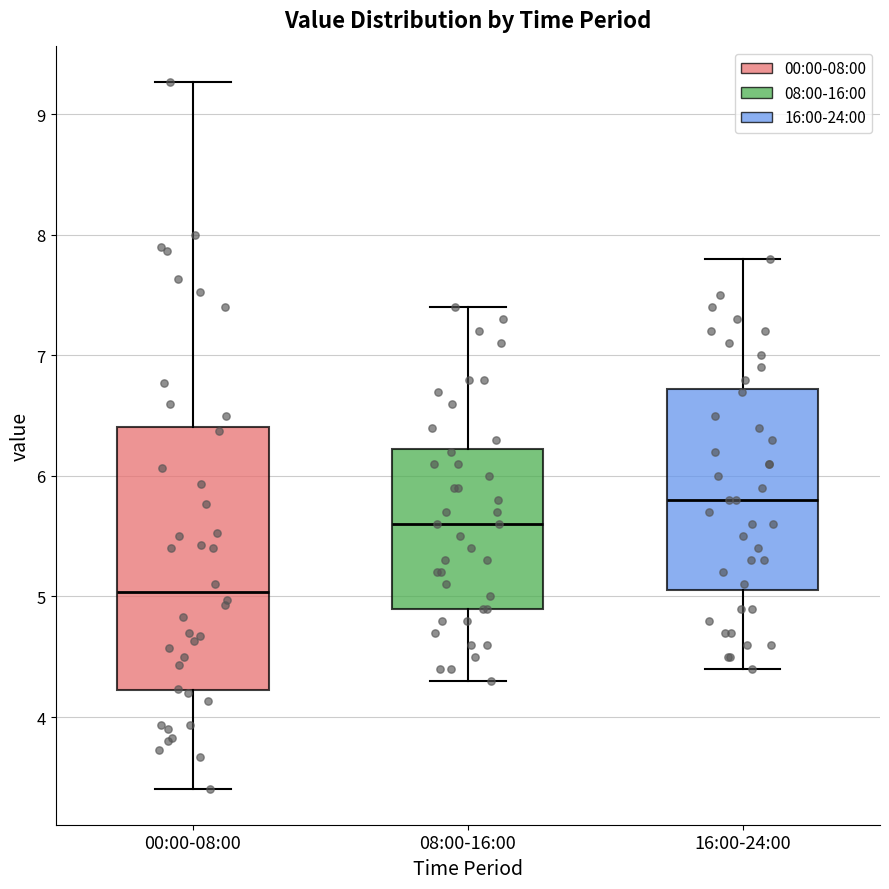

Which box has the highest median line?

16:00-24:00